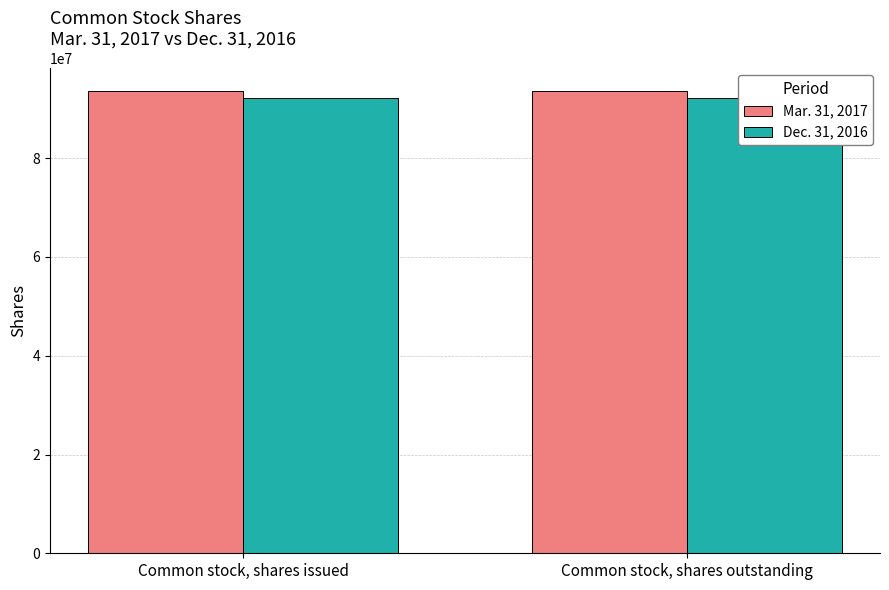

Which series changed the most between Common stock, shares issued and Common stock, shares outstanding?

Mar. 31, 2017